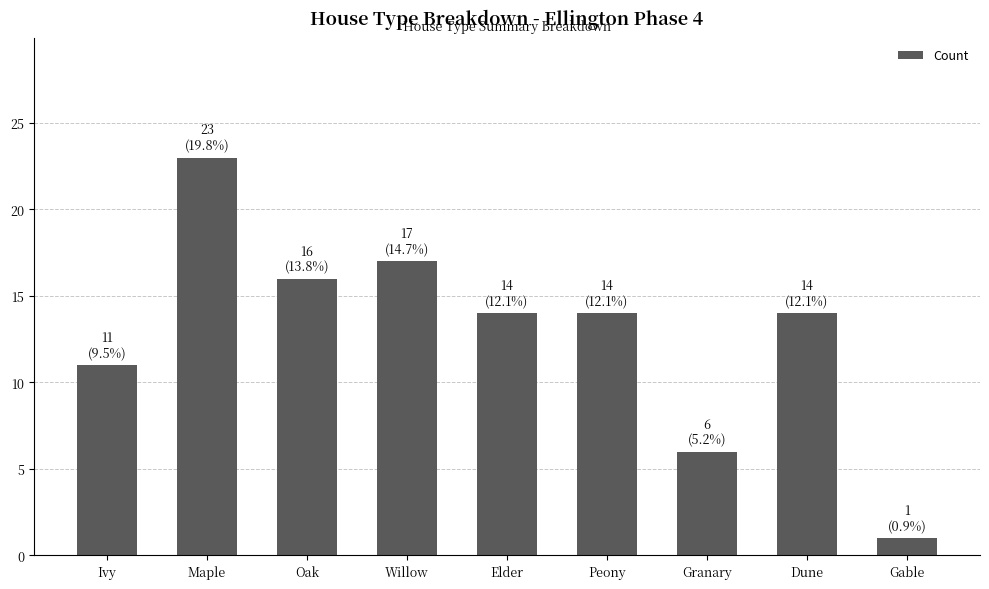

Where does the data first go above 14?

Maple